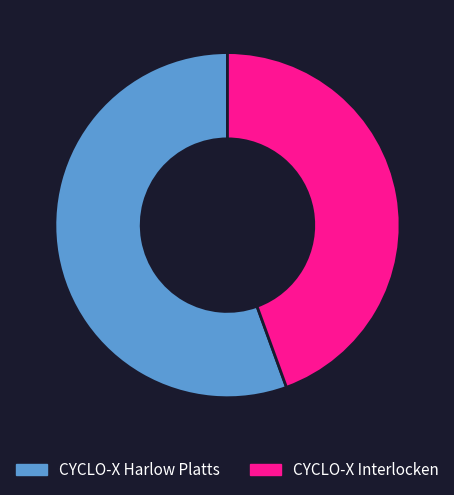

What is the majority slice?

CYCLO-X Harlow Platts